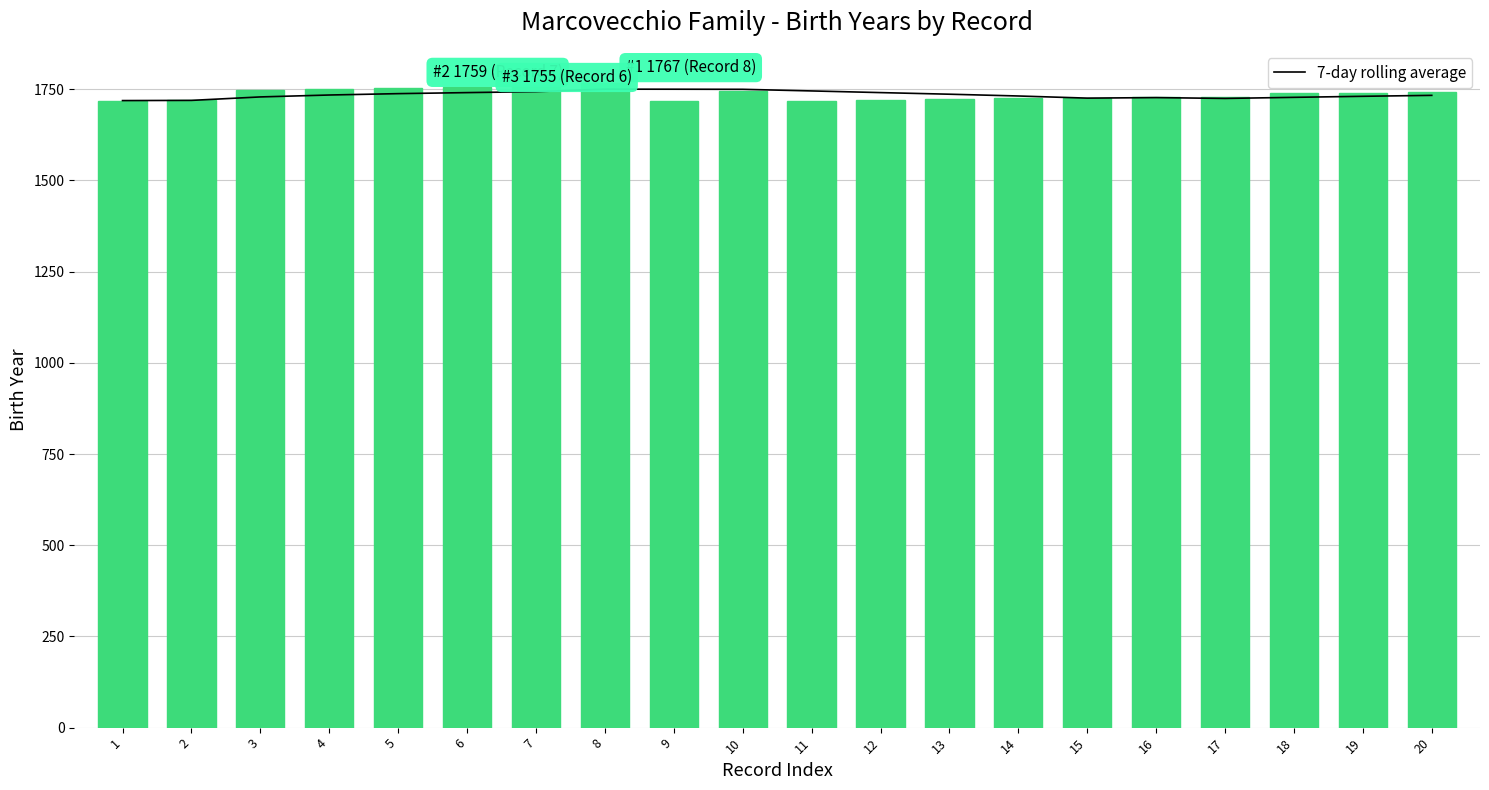

What is the value of the Birth Year bar at the 17th from the left?

1730.0